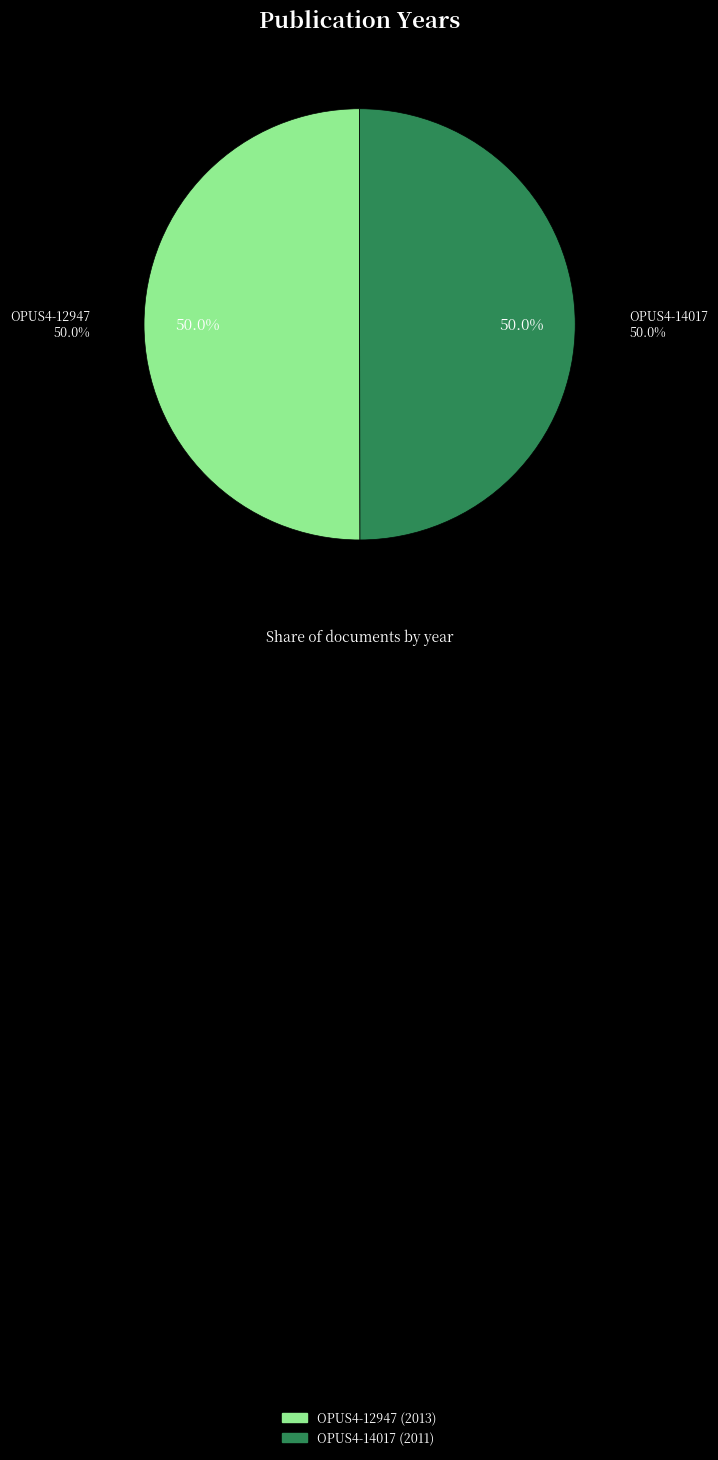

How much of the chart is everything except OPUS4-12947?

50.0%